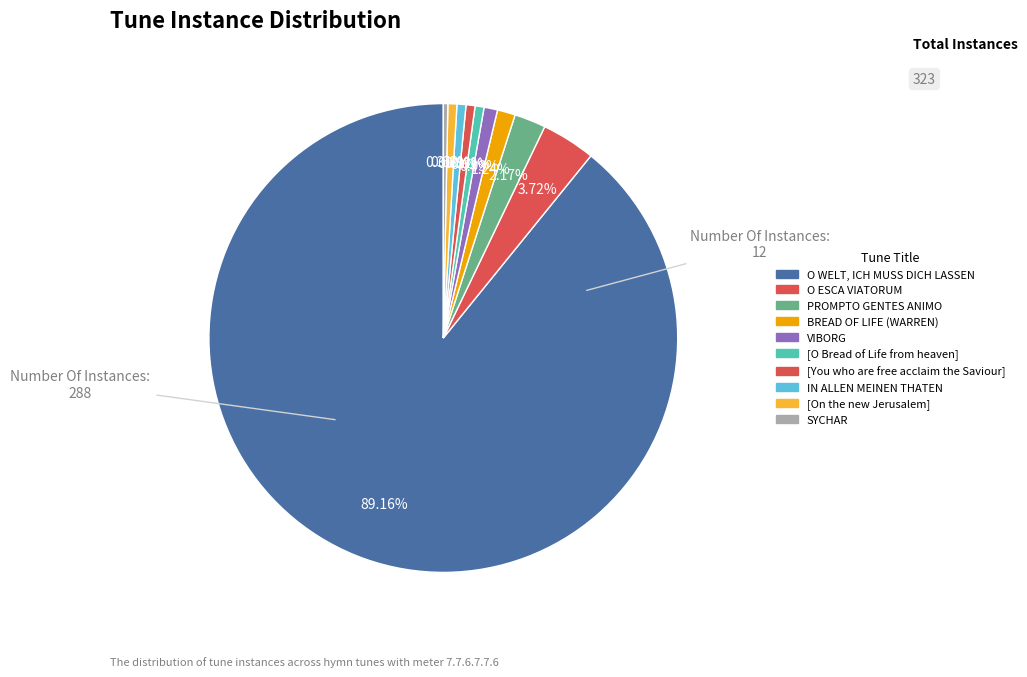

Does any single category account for the majority?

Yes